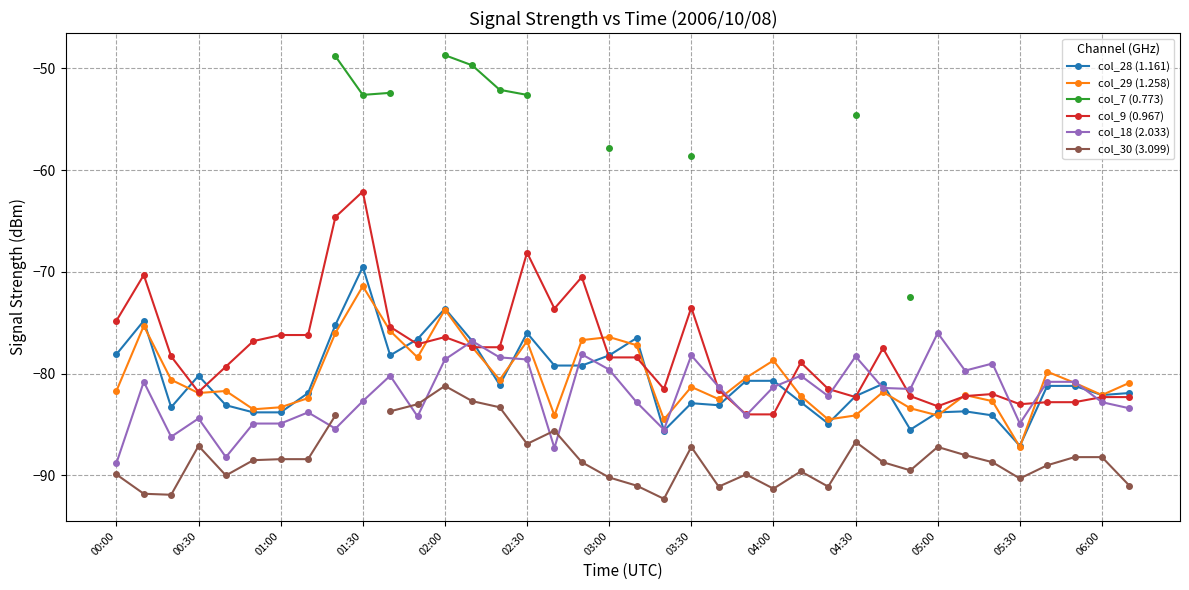

What is the approximate value of col_29 (1.258) at 05:30?

-87.2